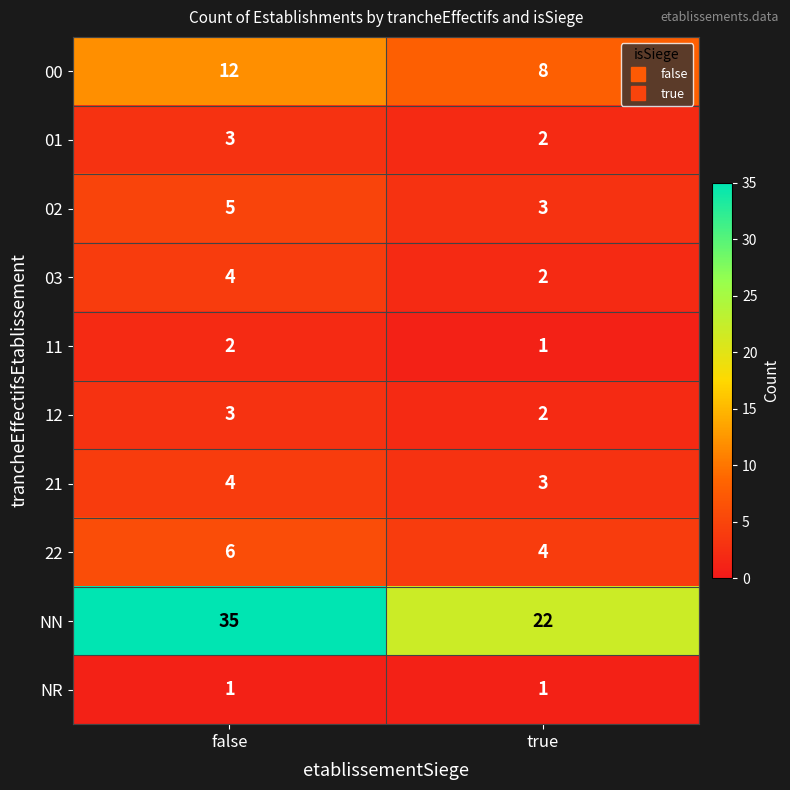

List the labels in order of NN value, largest first.

false, true